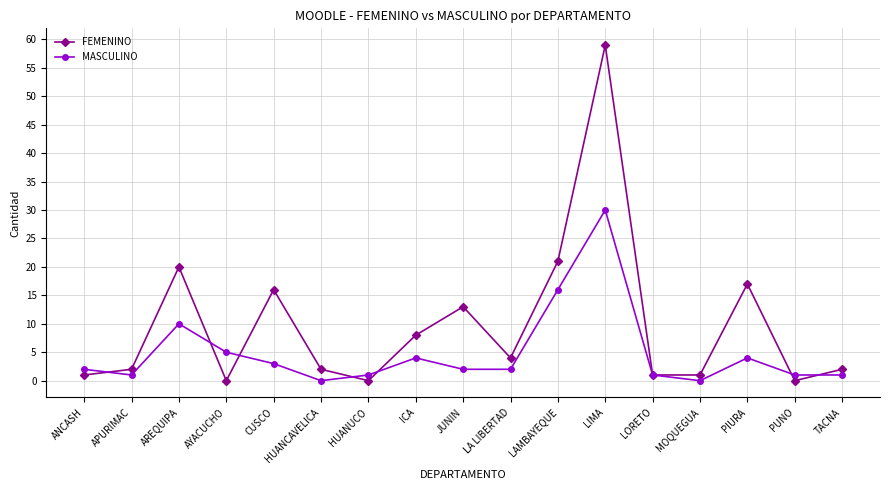

List the series in order of their overall mean, highest first.

FEMENINO, MASCULINO